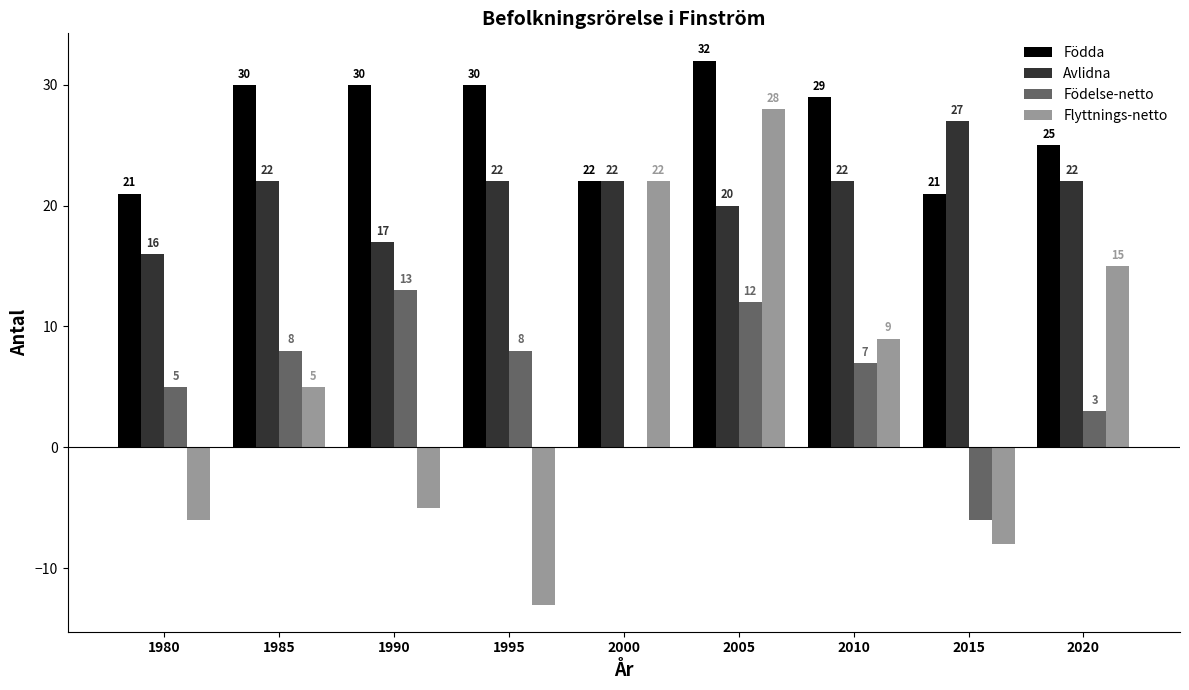

The value of Avlidna at 1985 is 11. True or false?

False